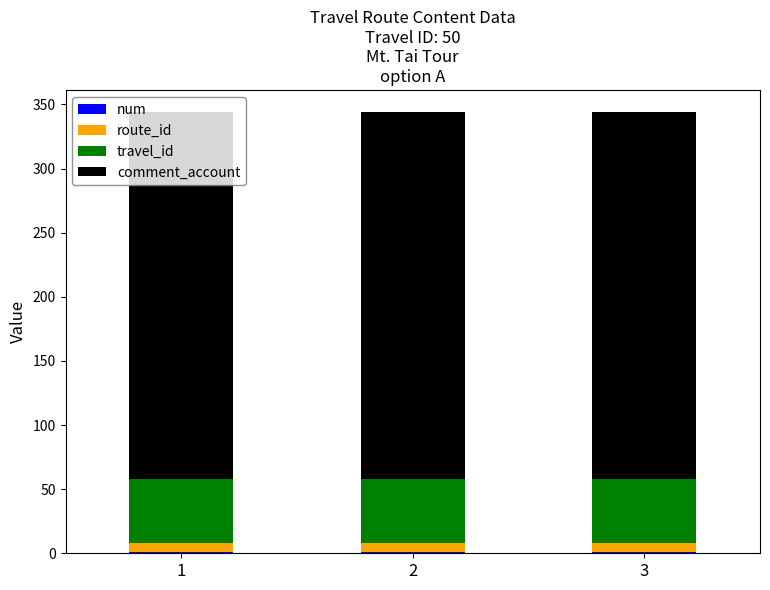

How many distinct data groups are displayed?

4